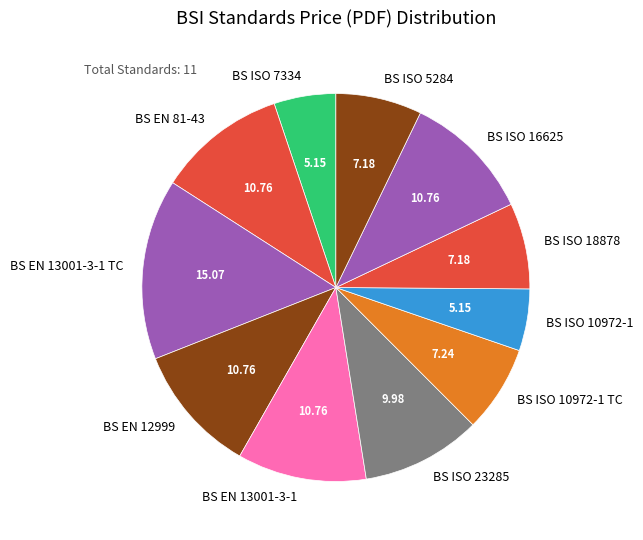

What is the ratio of the value at BS ISO 16625 to the value at BS ISO 23285?

1.1